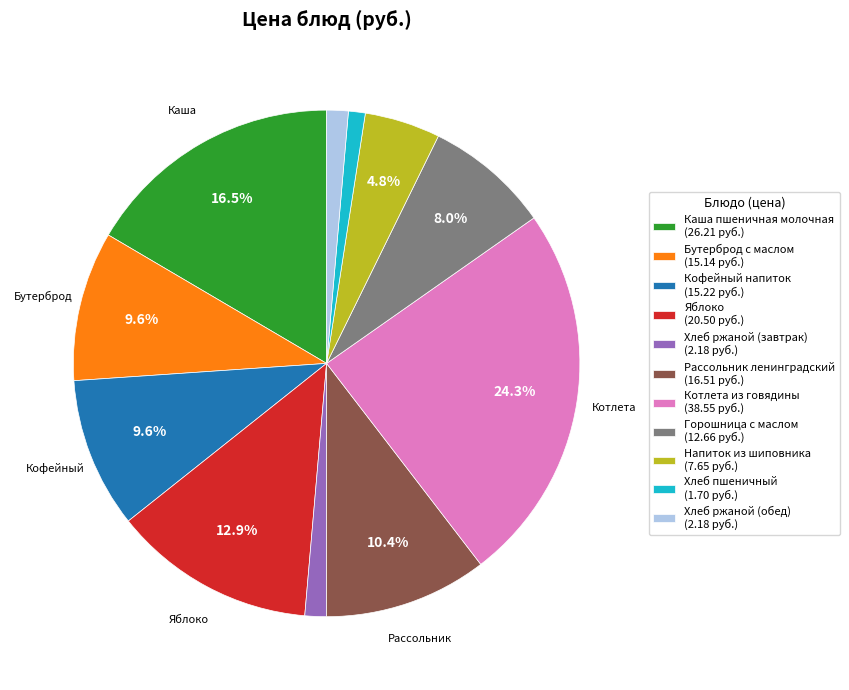

Is there any slice that represents more than half of the pie?

No